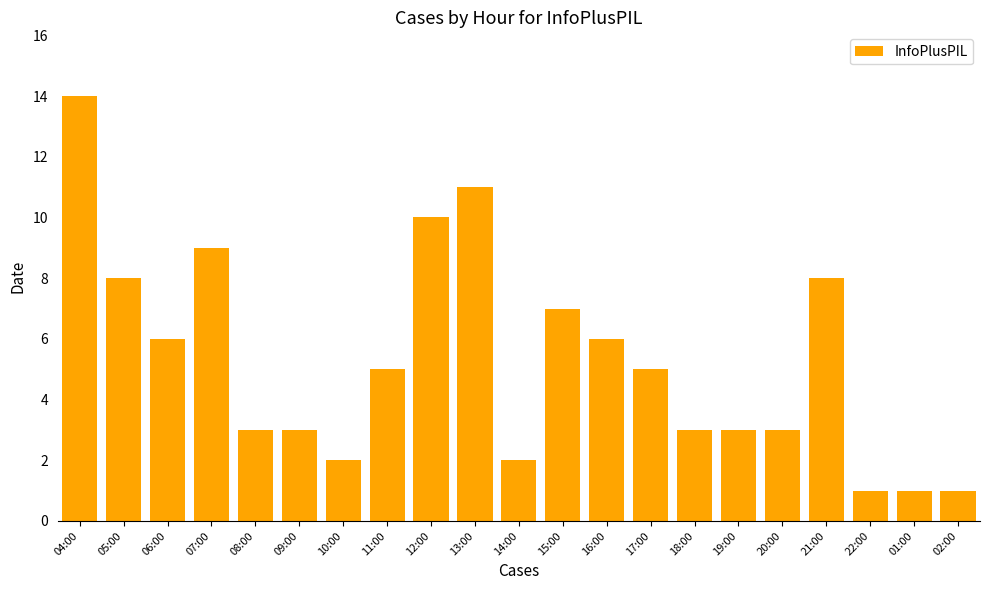

How many data points does each series have?

21